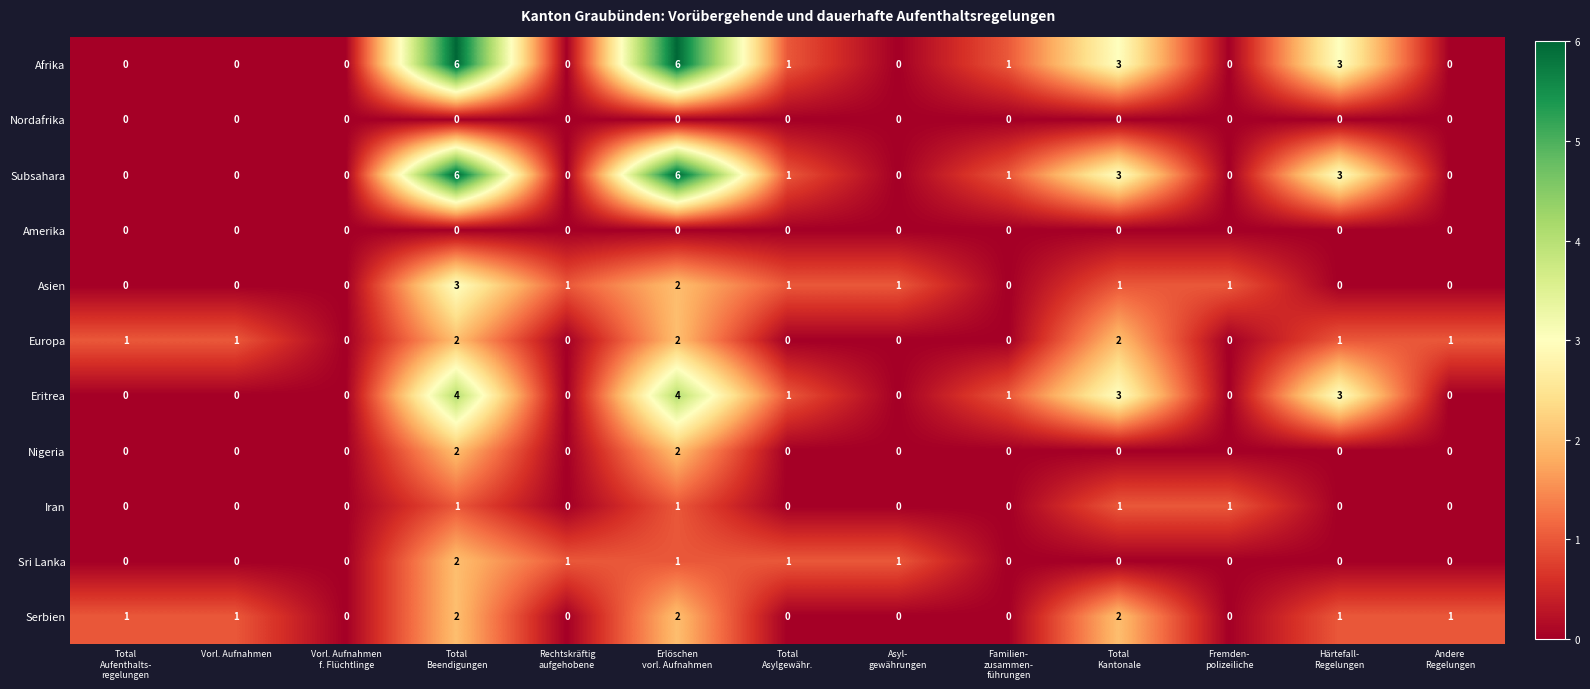

True or false: Eritrea has a value of 0 at Vorl. Aufnahmen.

True